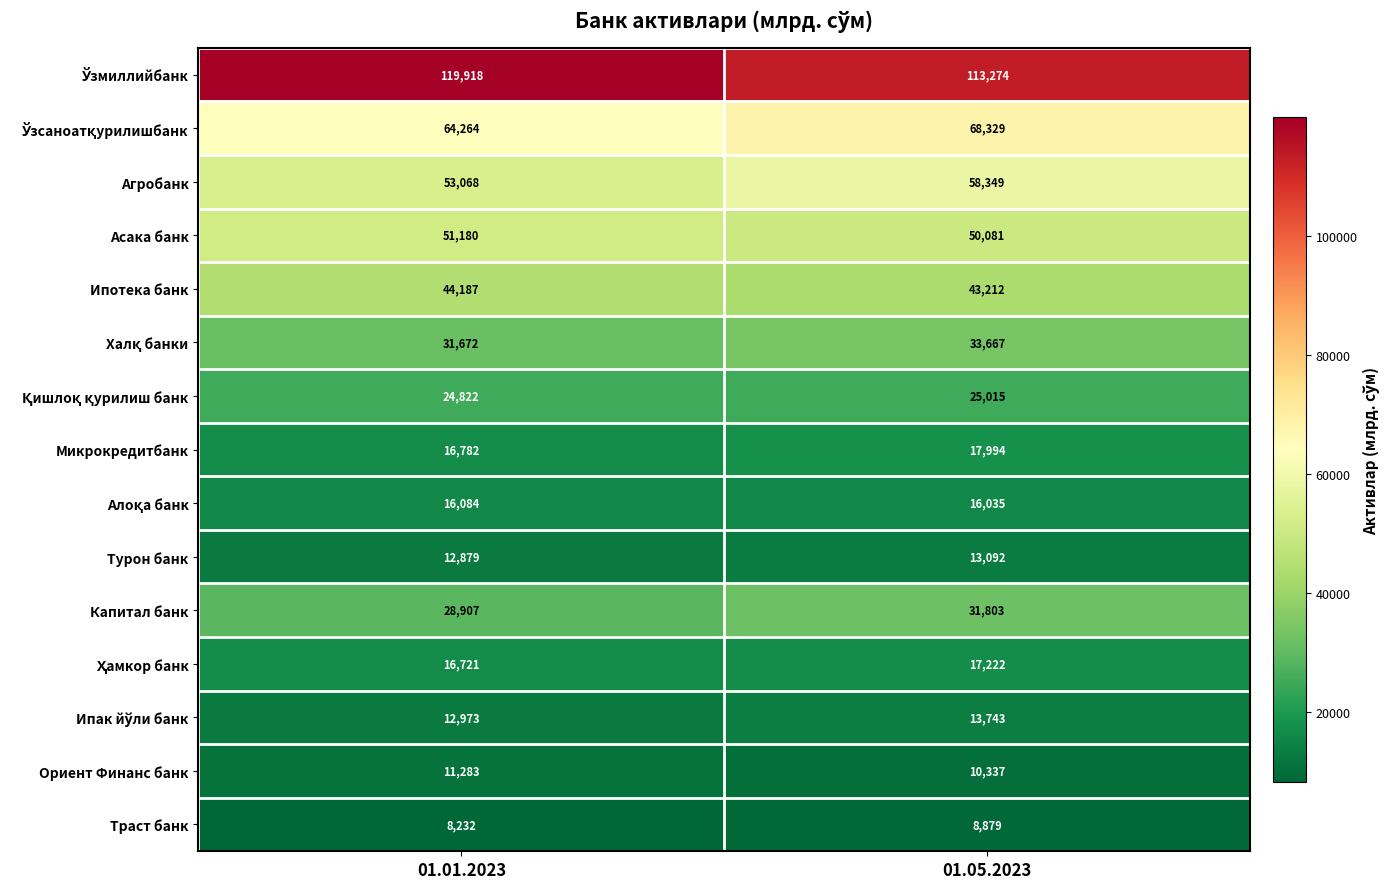

What is the difference between the maximum and minimum values in the Микрокредитбанк series?

1212